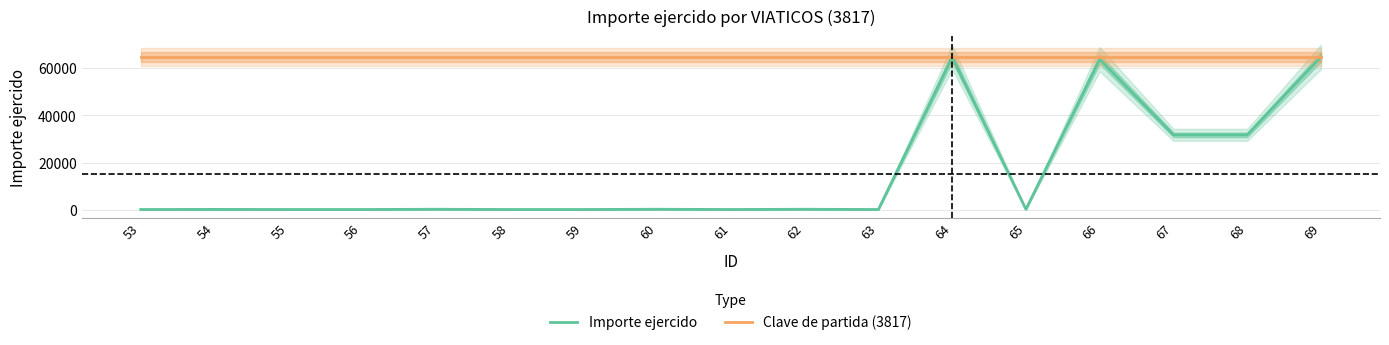

The Importe ejercido series shows 300 at 62. True or false?

True